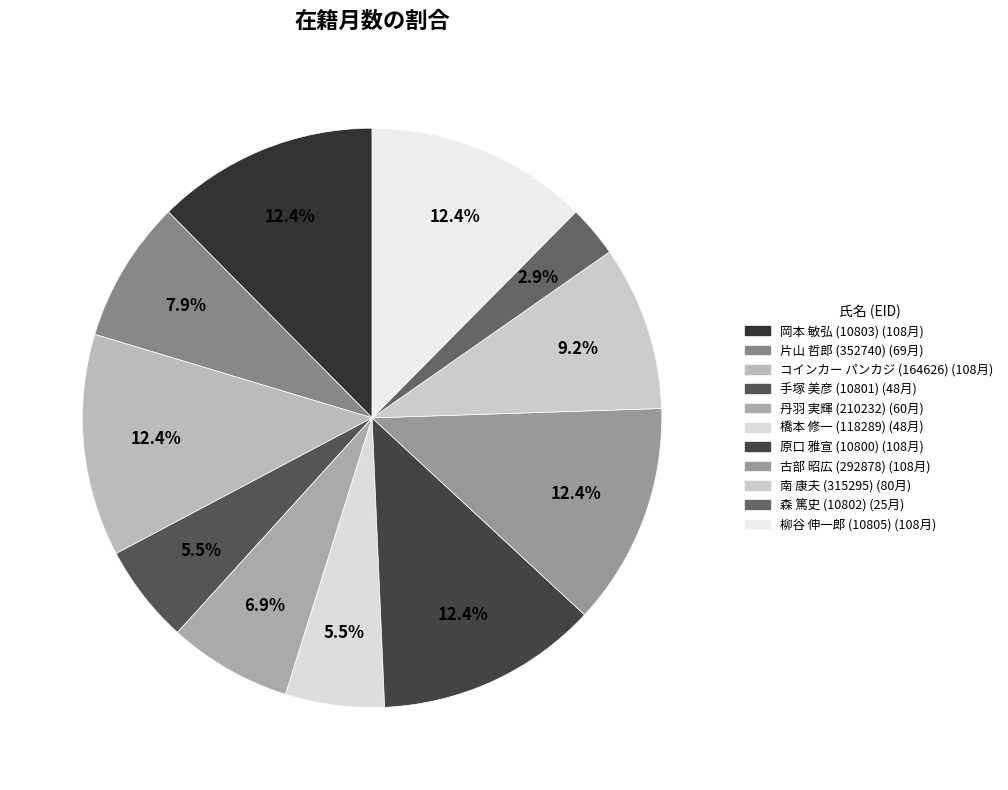

How many slices are in this pie chart?

11